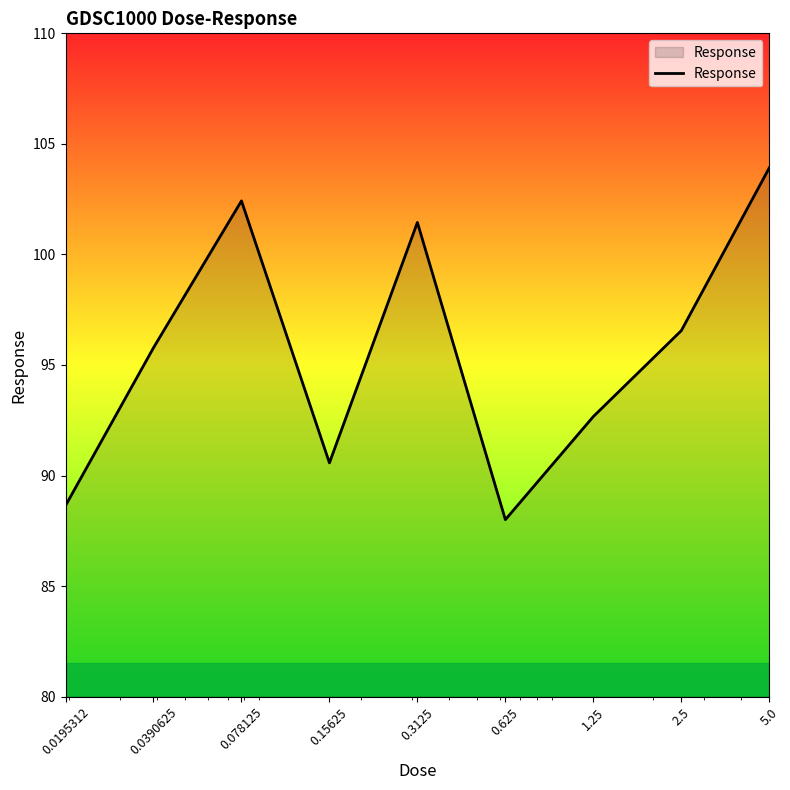

What is the minimum value shown in the chart?

88.0